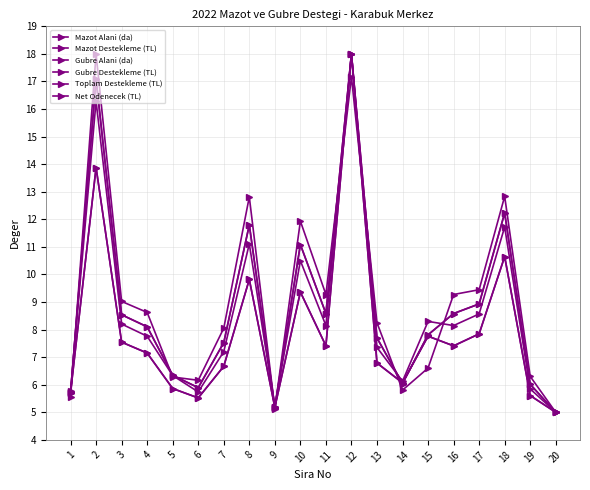

True or false: Mazot Destekleme (TL) and Gubre Alani (da) intersect in this chart.

False